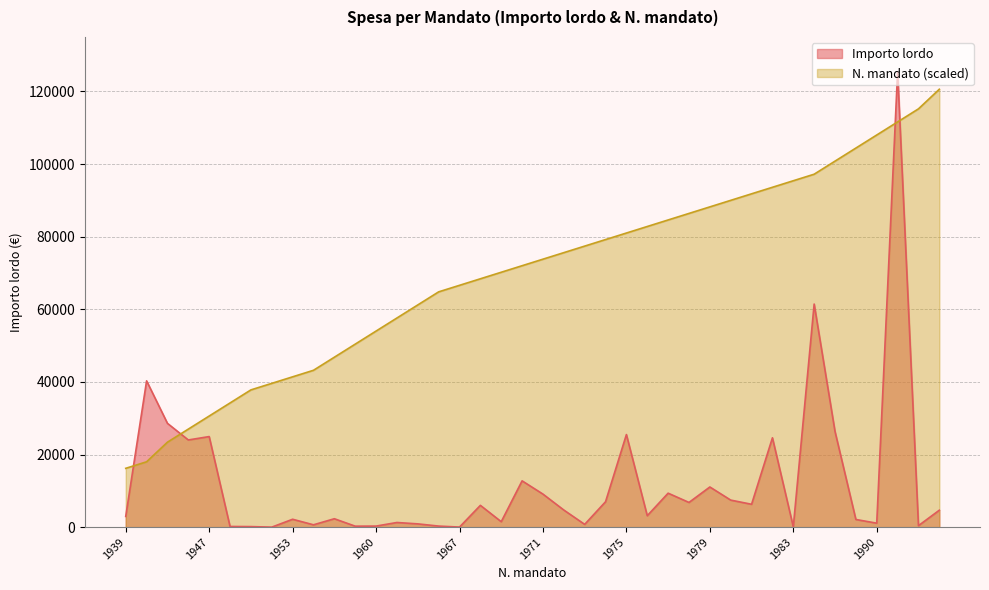

At how many categories does at least one series exceed 42513?

31